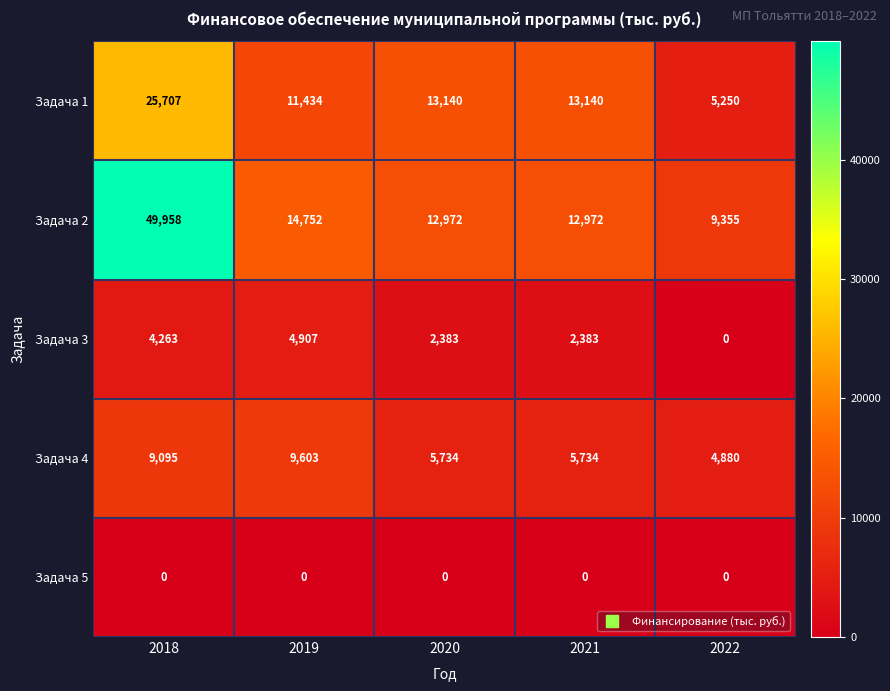

What is the sum of the Задача 4 values at 2018 and 2021?

14829